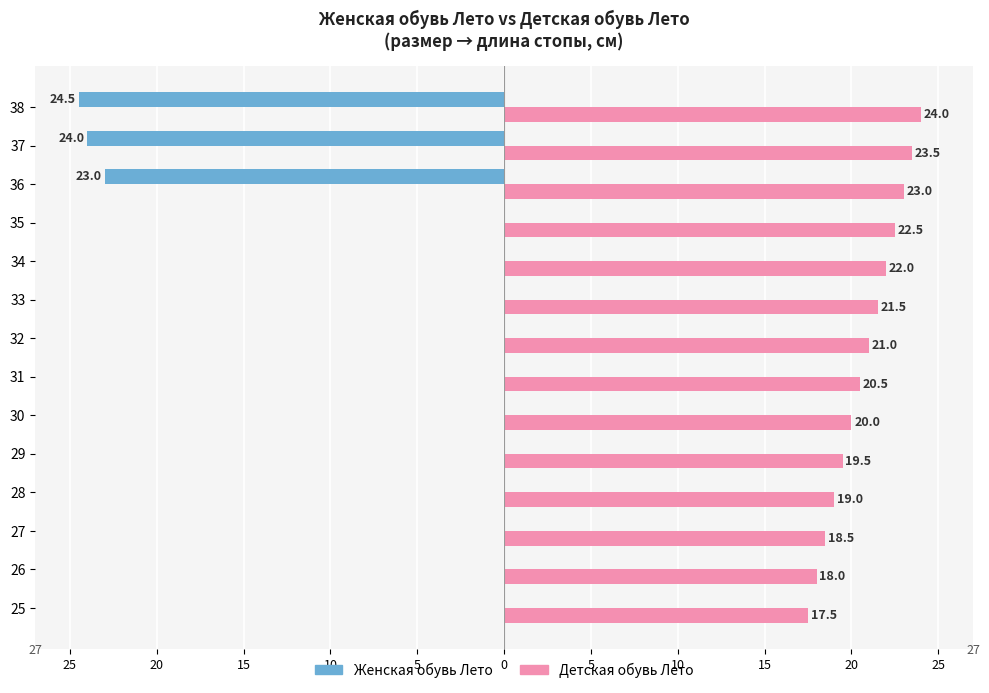

What is the minimum value for Детская обувь Лето?

17.5